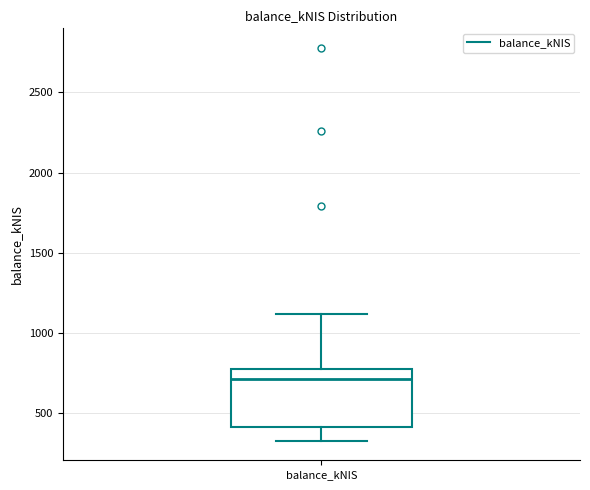

Read this box plot against the y-axis: the position of the median line, the range covered by the box, and the ends of both whiskers. The values are not printed on the chart, so give them approximately, as read against the axis.

median 700, box 400 to 750, whiskers 350 to 1100